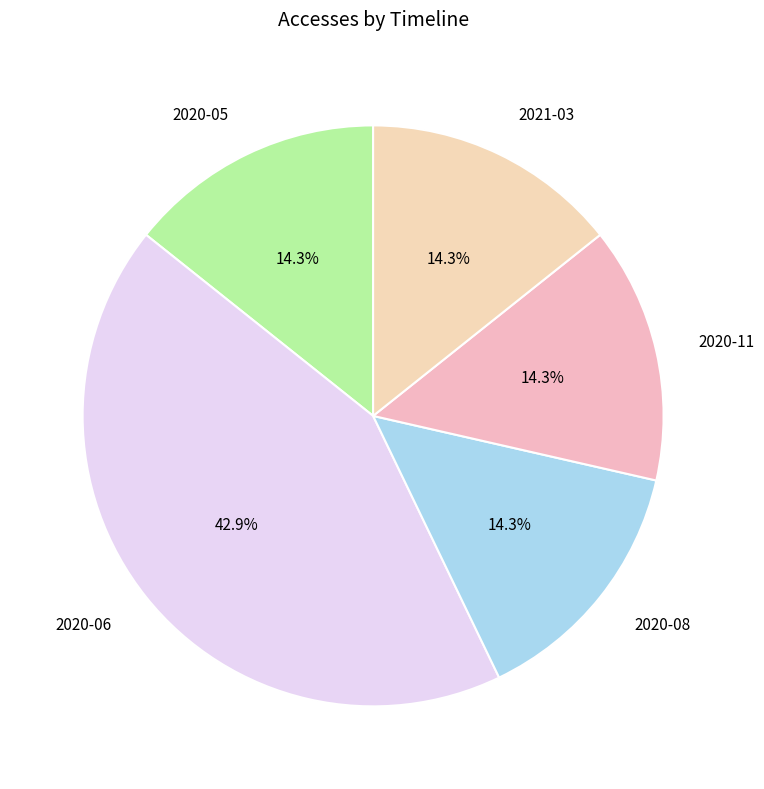

How many segments does this pie chart have?

5